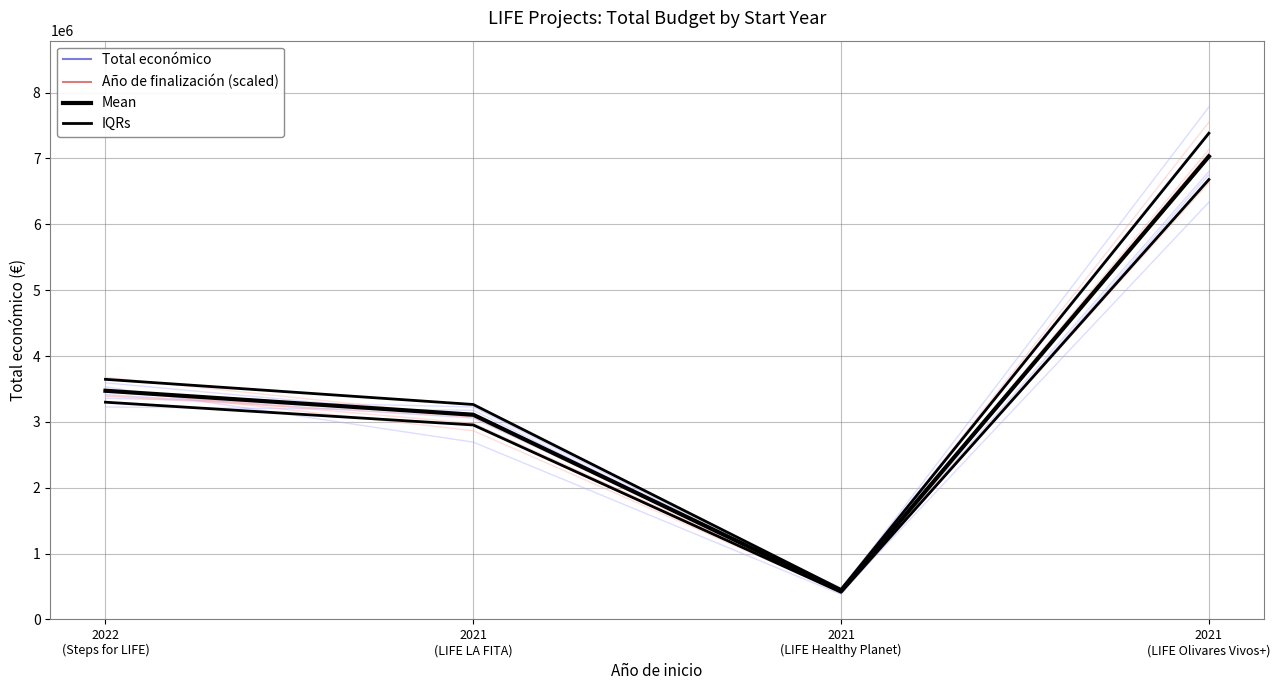

How many distinct data groups are displayed?

4